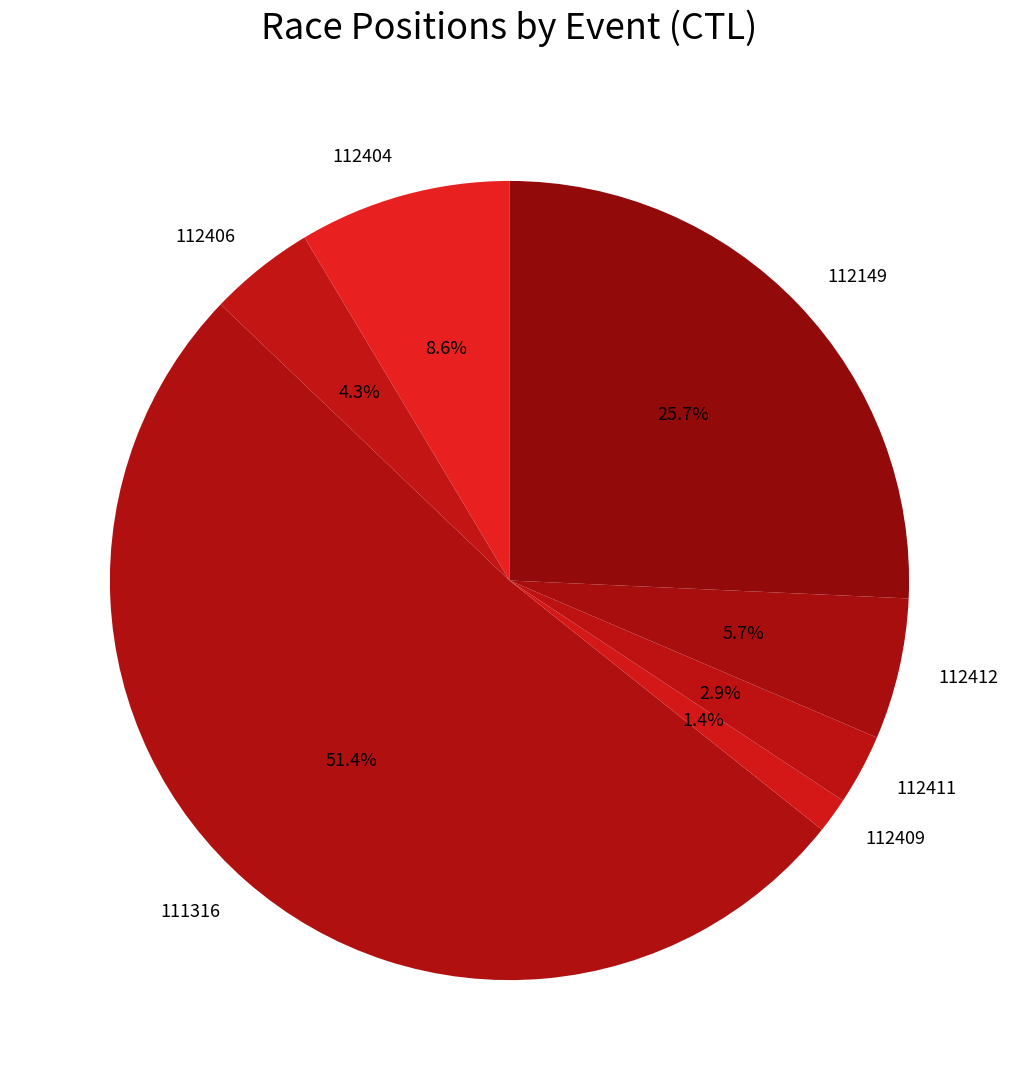

Which slice is the largest?

111316